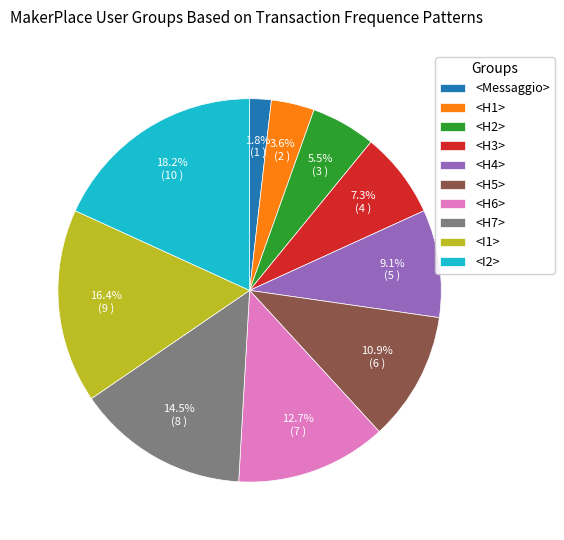

Which slice is the smallest?

<Messaggio>